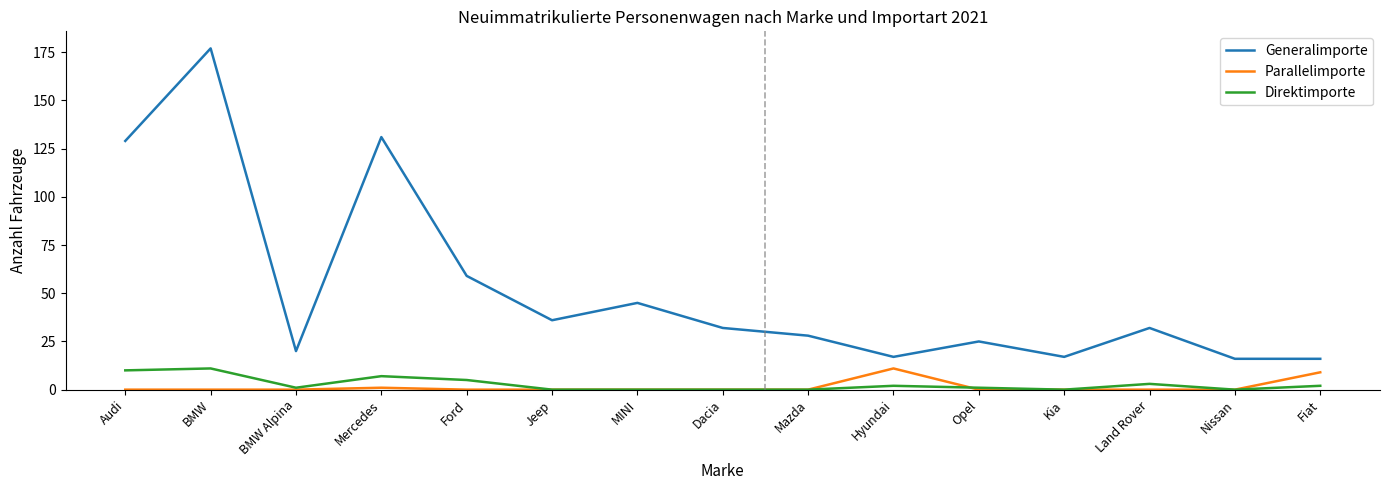

True or false: Parallelimporte and Direktimporte cross at least once.

True